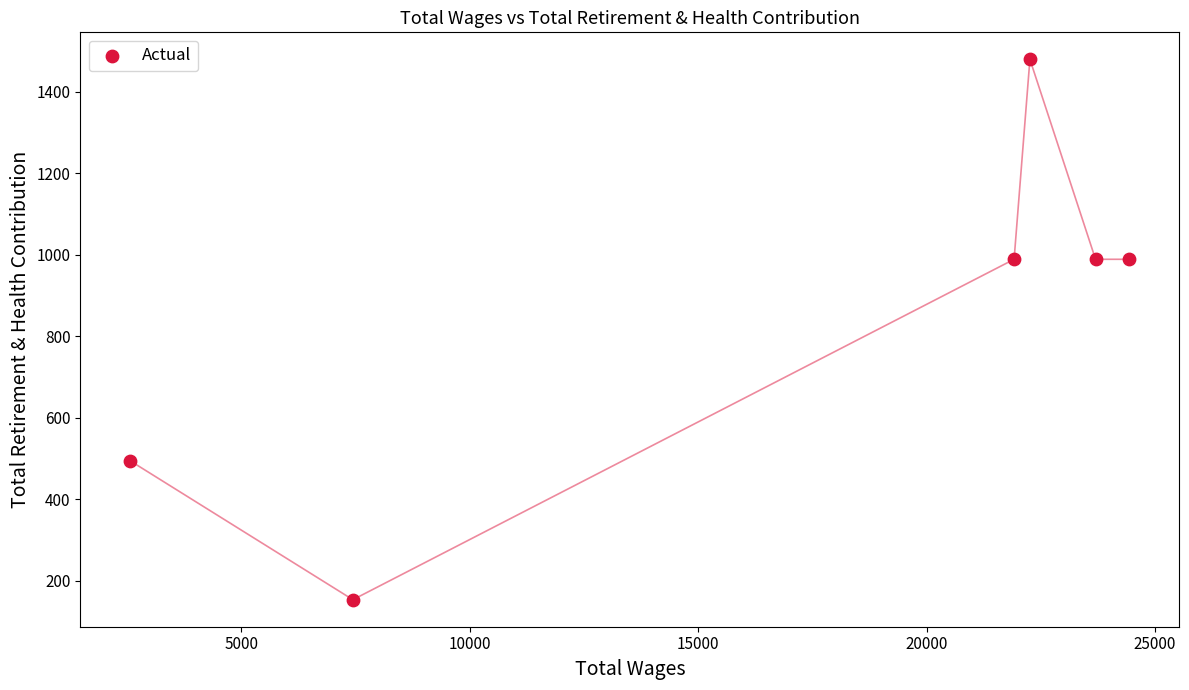

What is the range of Y values (max minus min)?

1327